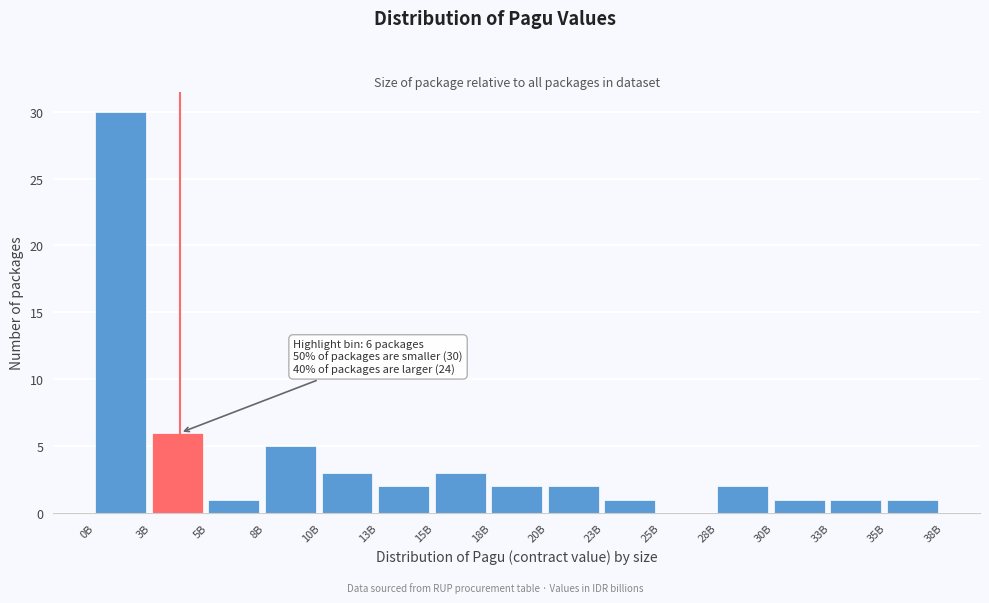

Reading left to right, list all the values displayed in this chart.

0B=30	3B=6	5B=1	8B=5	10B=3	13B=2	15B=3	18B=2	20B=2	23B=1	25B=0	28B=2	30B=1	33B=1	35B=1